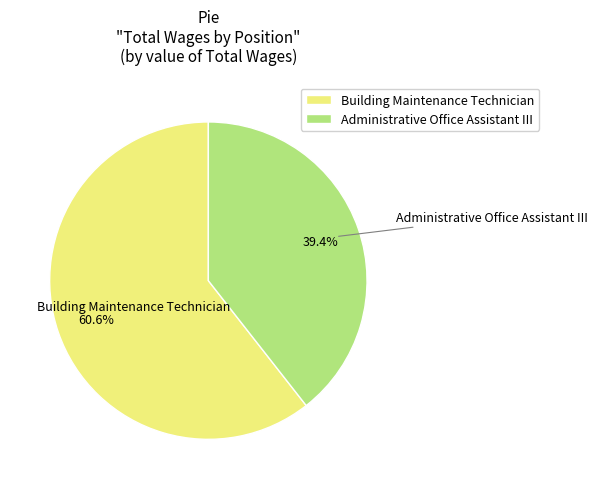

The Building Maintenance Technician slice represents 61% of the pie. True or false?

True